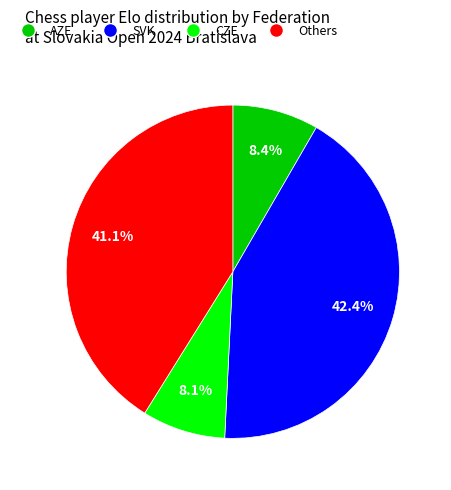

Does any single category account for the majority?

No